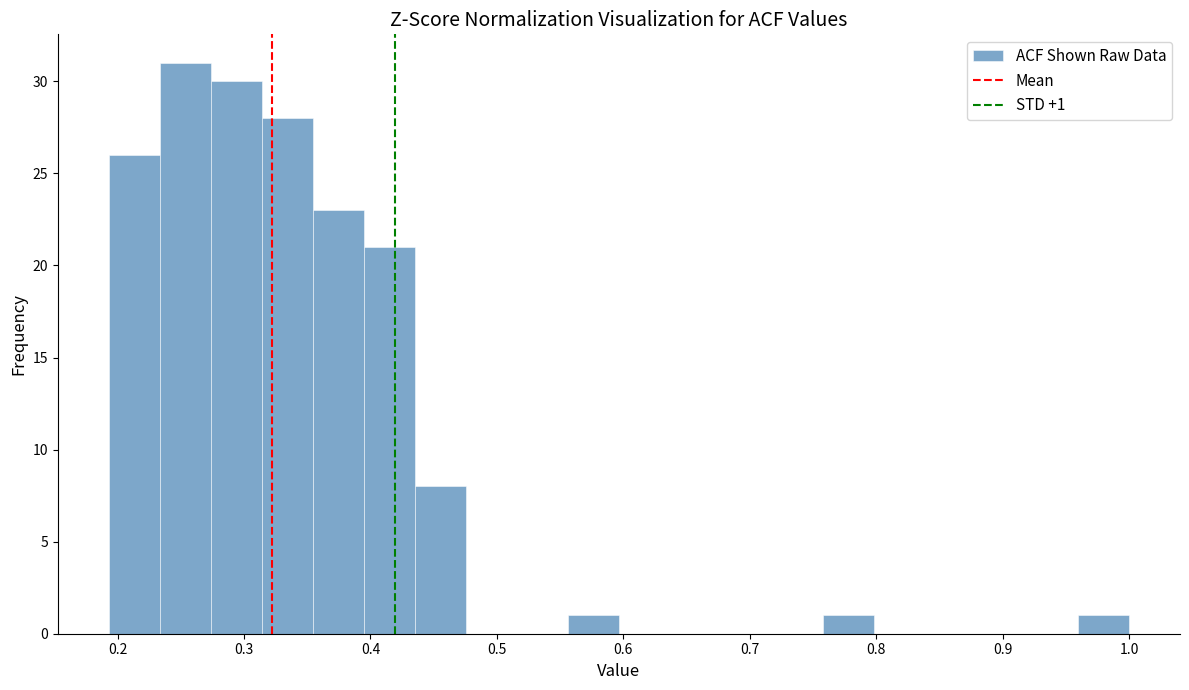

Which range on the x-axis has the tallest bar?

0.23 to 0.27